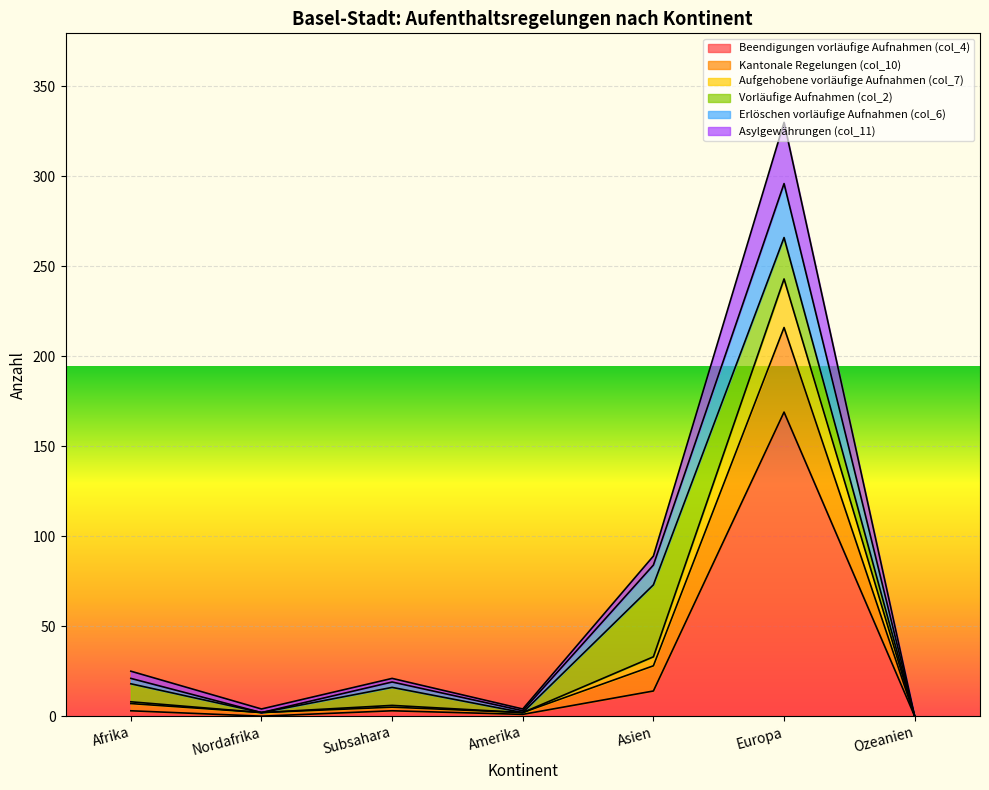

At which label does Beendigungen vorläufige Aufnahmen (col_4) reach its peak?

Europa